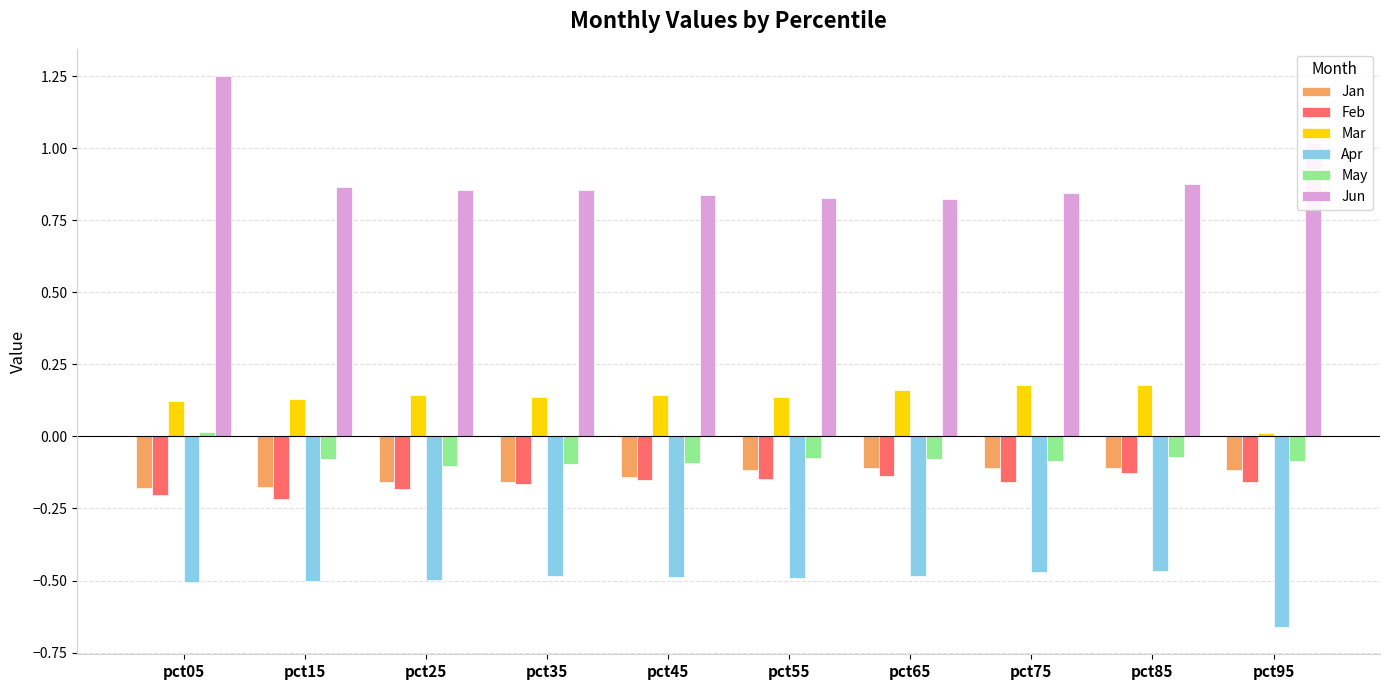

At which category is the sum across all series the highest?

pct05